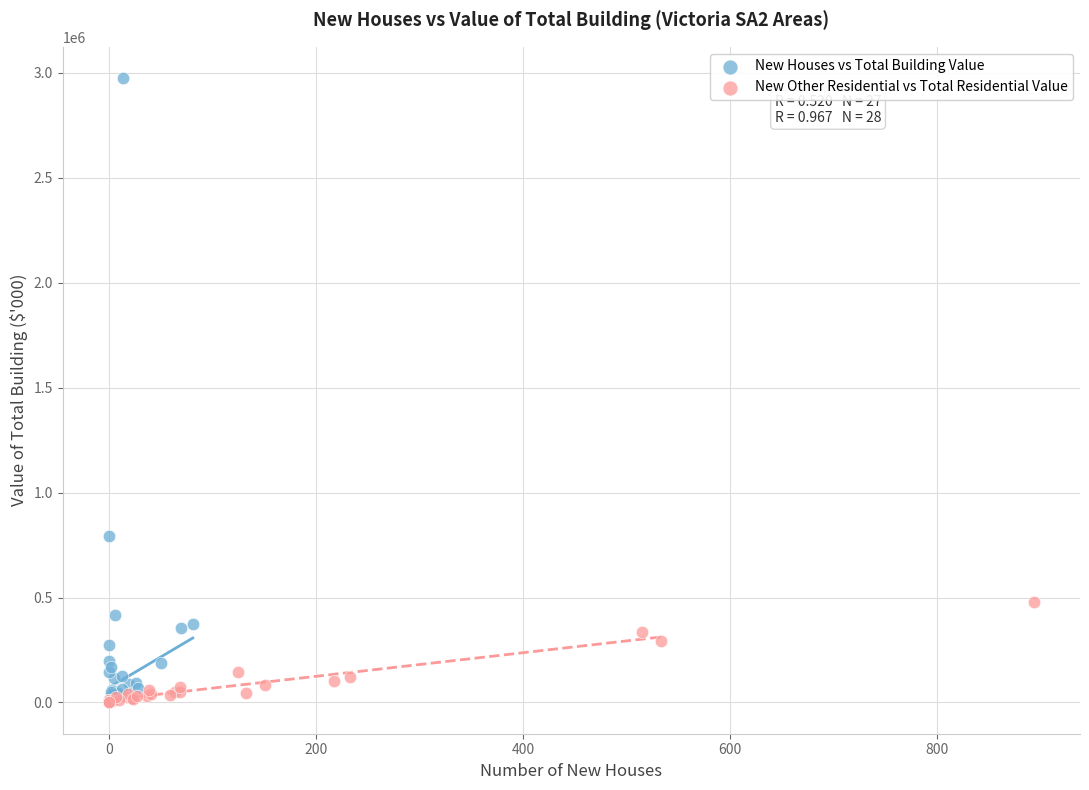

Which series contains the highest Y value?

New Houses vs Total Building Value